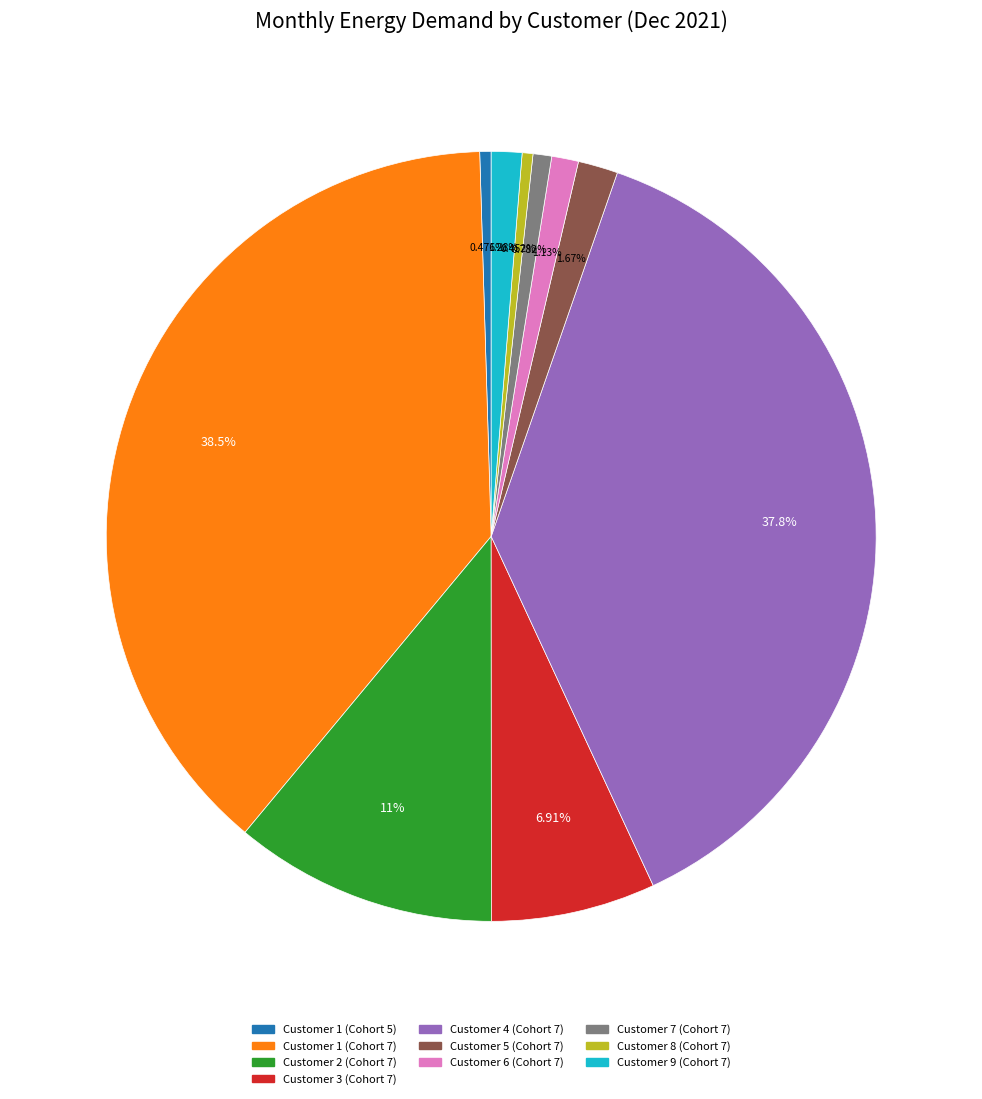

How many slices are in this pie chart?

10